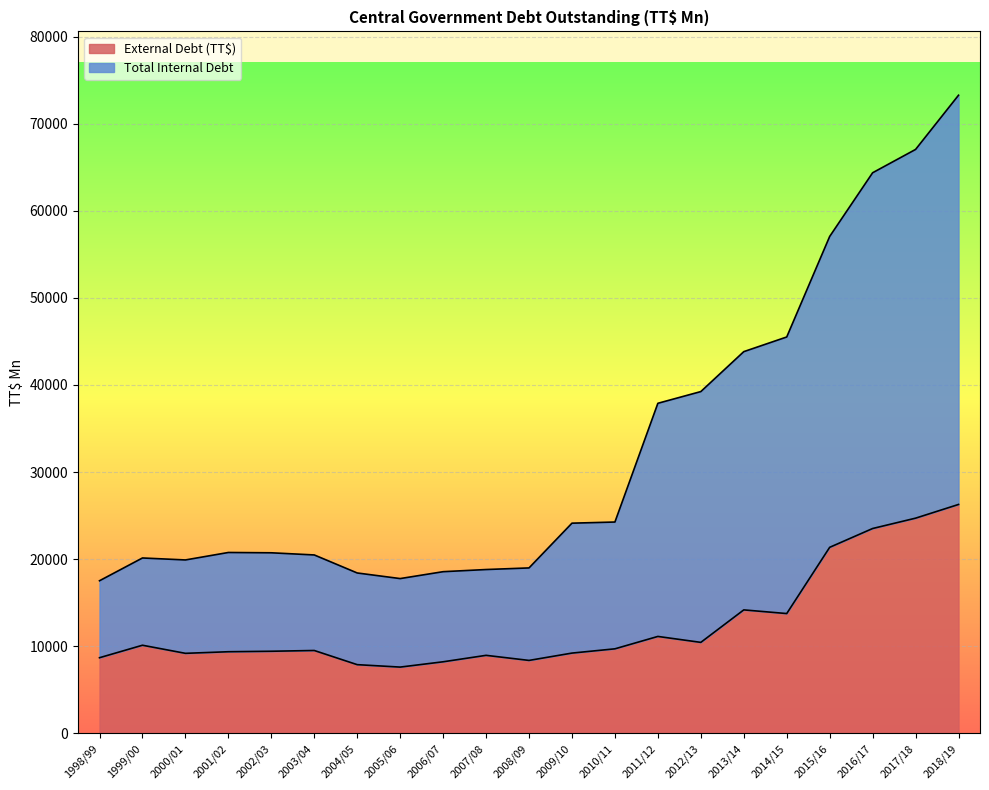

List the labels in order of External Debt (TT$) value, smallest first.

2005/06, 2004/05, 2006/07, 2008/09, 1998/99, 2007/08, 2000/01, 2009/10, 2001/02, 2002/03, 2003/04, 2010/11, 1999/00, 2012/13, 2011/12, 2014/15, 2013/14, 2015/16, 2016/17, 2017/18, 2018/19